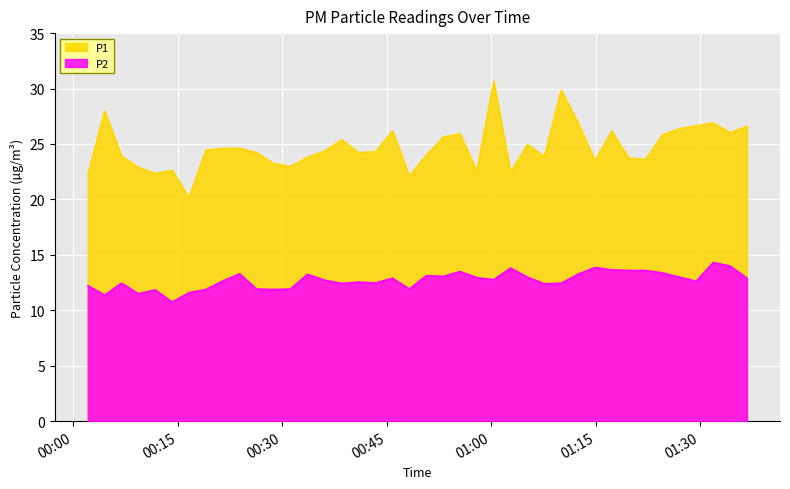

What is the highest value of the P1 series?

30.7